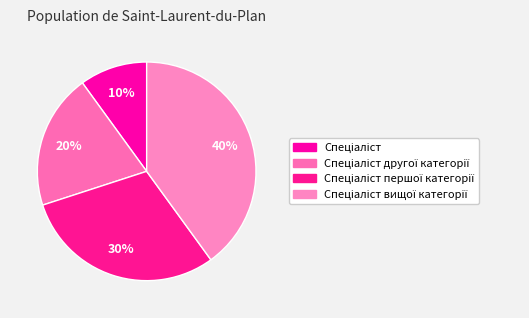

To the nearest percent, what is the difference between the largest and smallest slice percentages?

30%